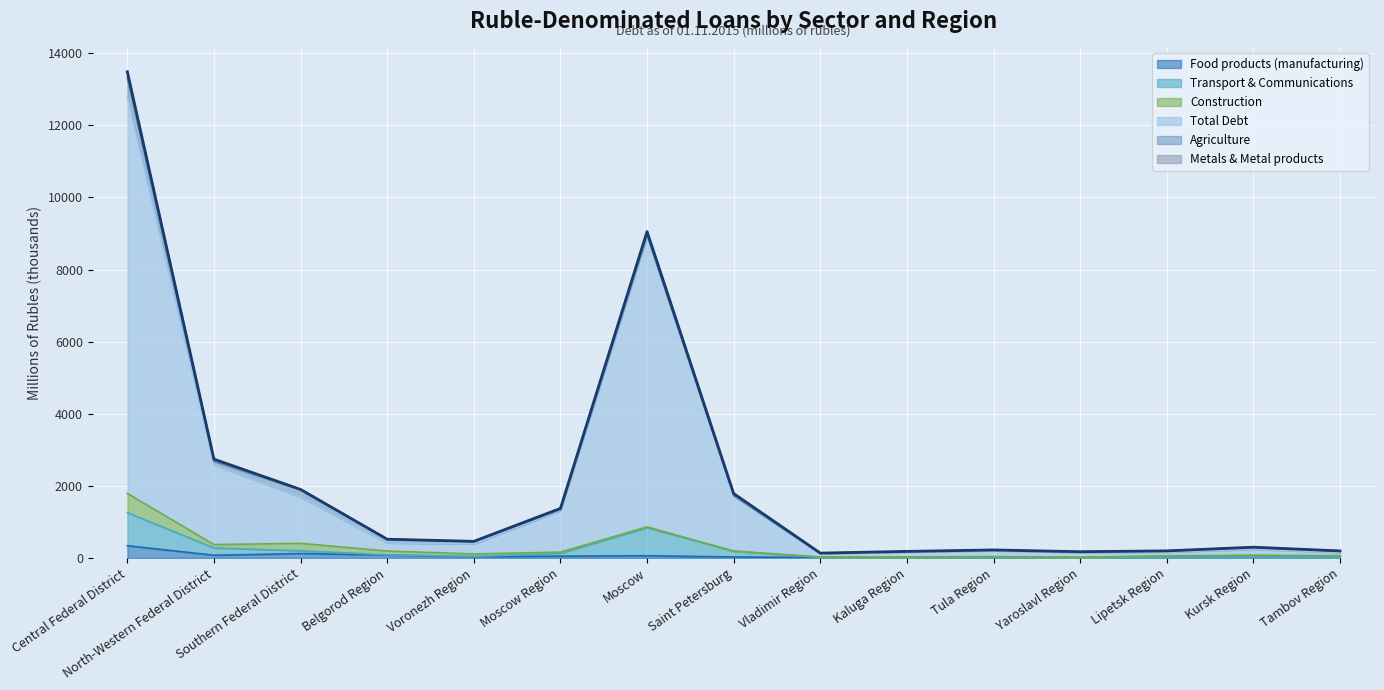

Is it true that Transport & Communications equals 1866.2 at Moscow Region?

False